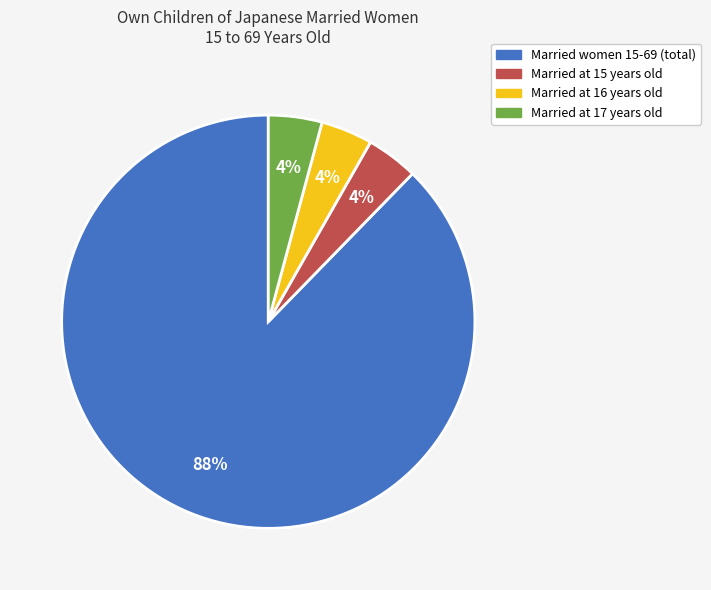

To the nearest percent, what is the difference between the largest and smallest slice percentages?

84%